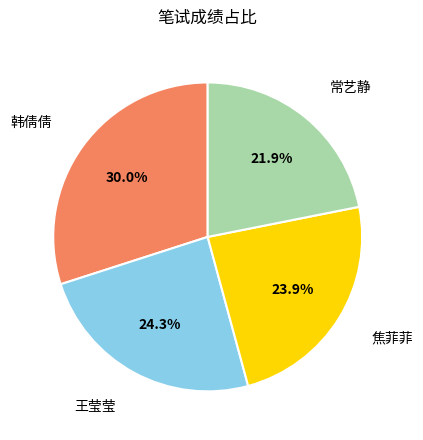

Does any single category account for the majority?

No